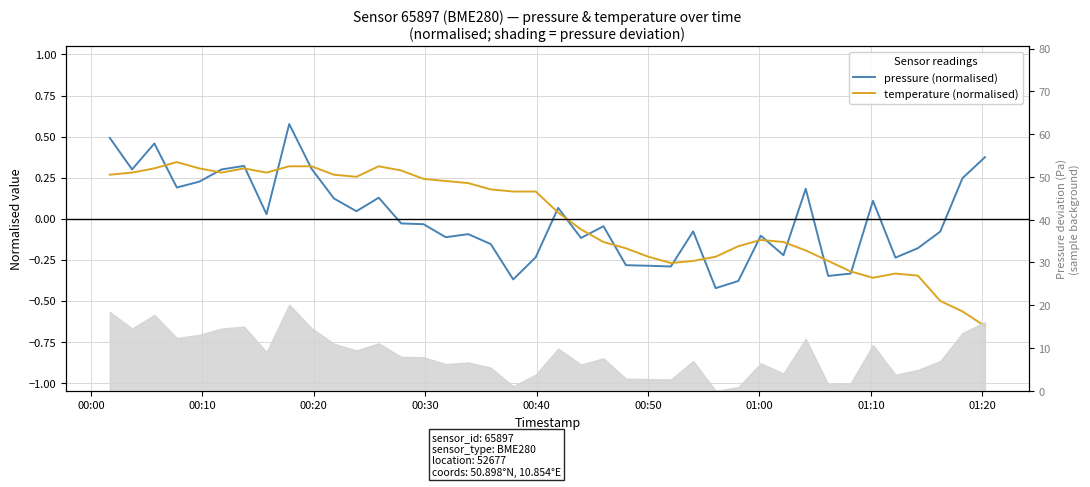

What is the minimum value for pressure (normalised)?

-0.4